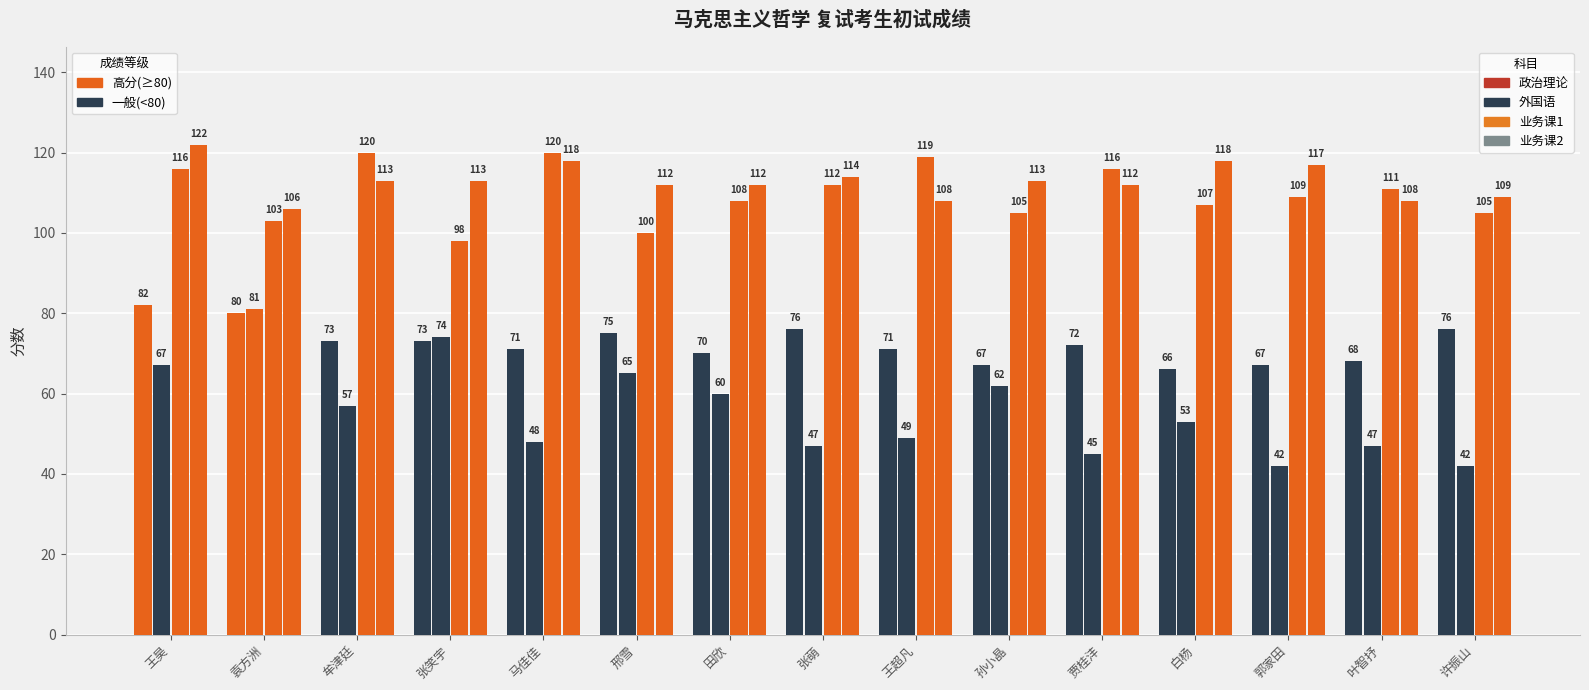

Does the chart contain any negative values?

No